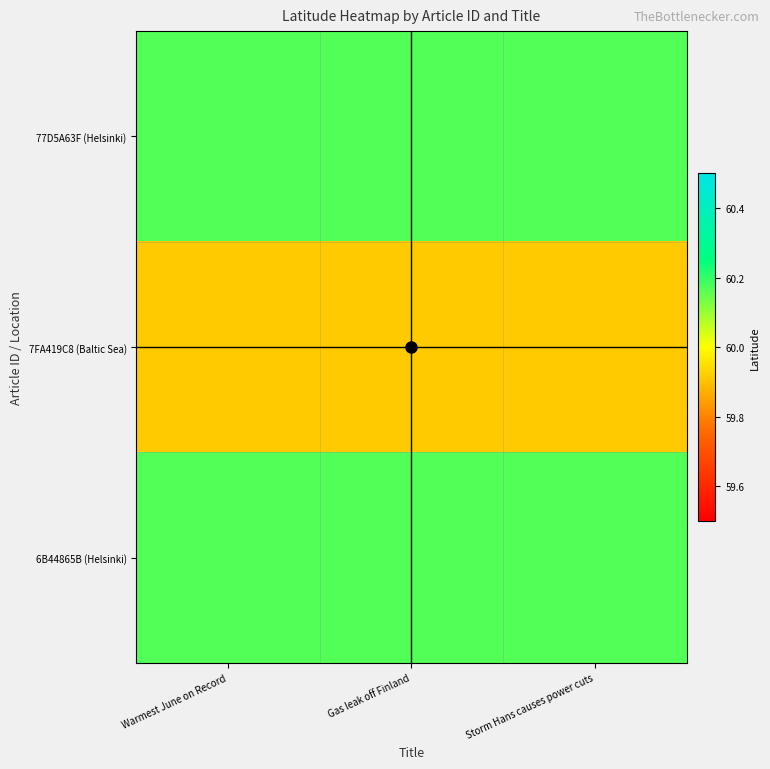

How many distinct data groups are displayed?

3